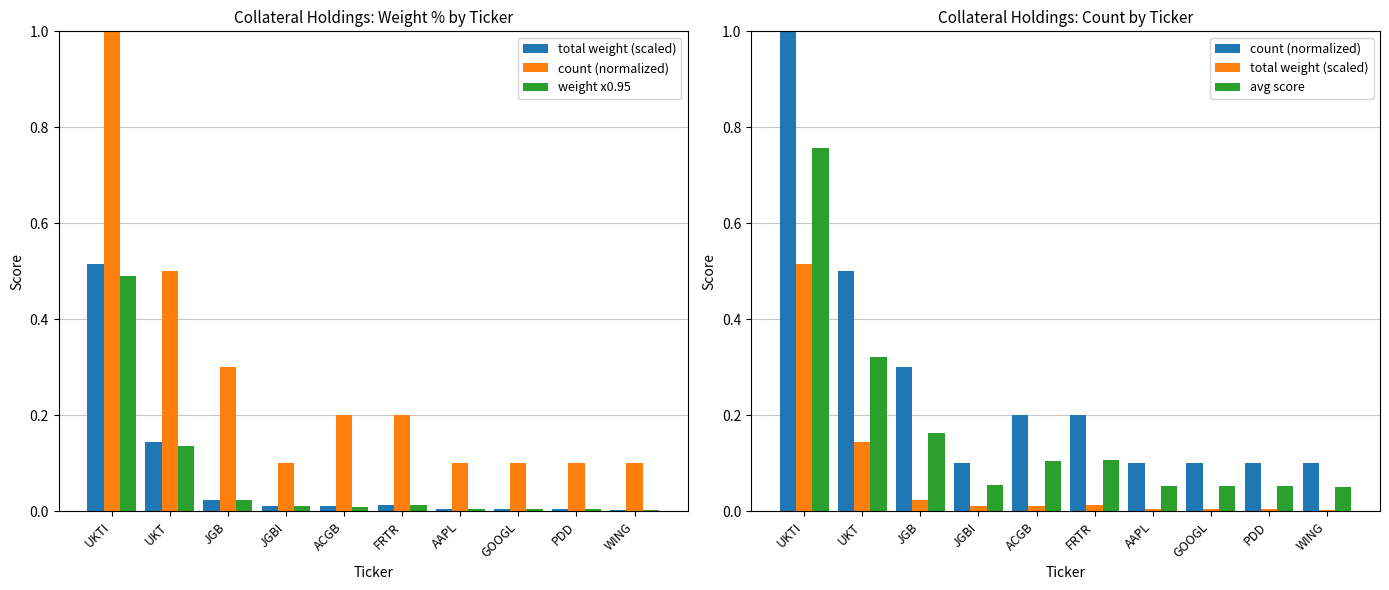

Which series has the widest spread of values?

count (normalized)